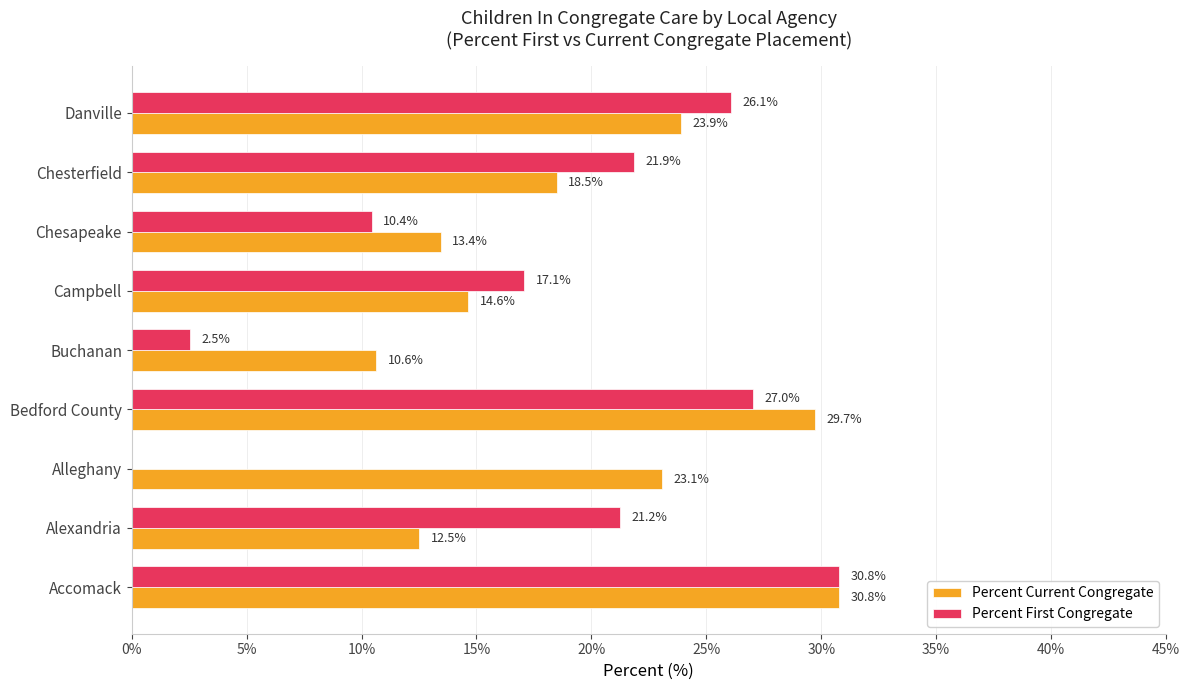

Which label corresponds to the largest value in the chart?

Accomack